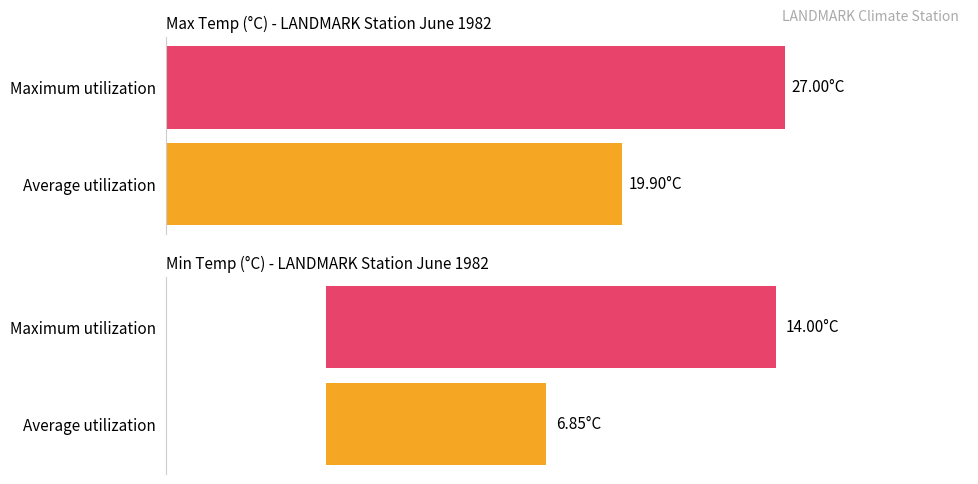

Rank the series by their maximum value, from highest to lowest.

Max Temp (C), Min Temp (C)